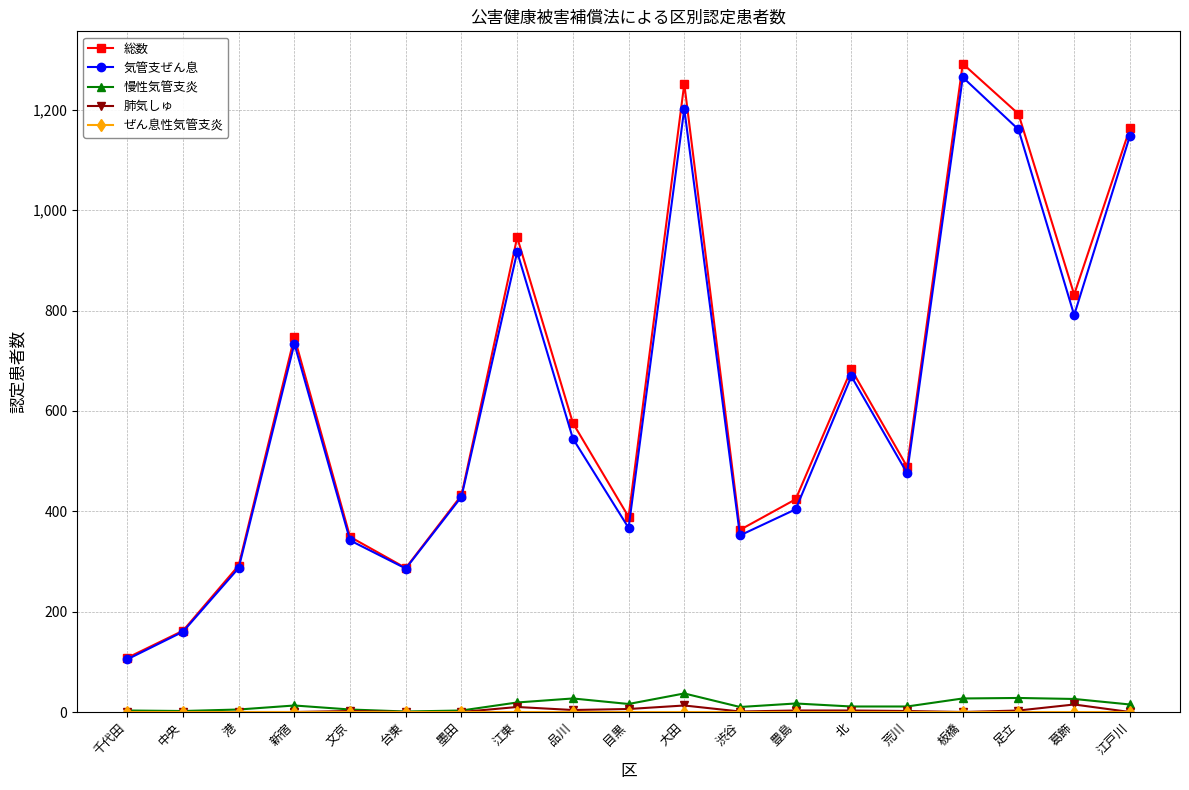

What is the greatest value displayed?

1292